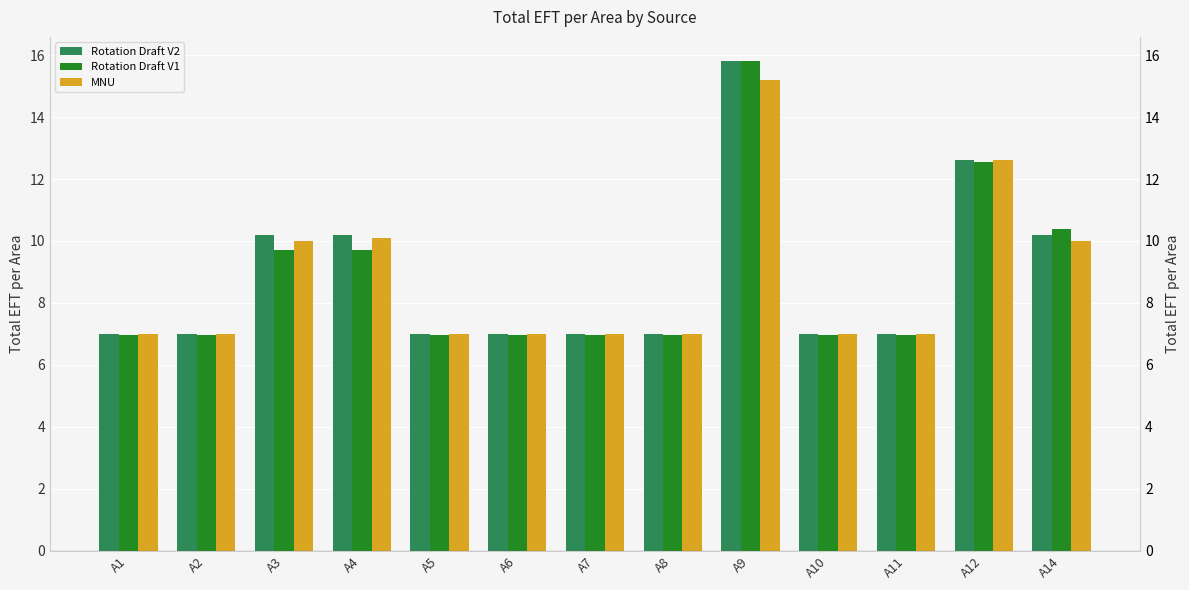

How many categories are shown in the chart?

13